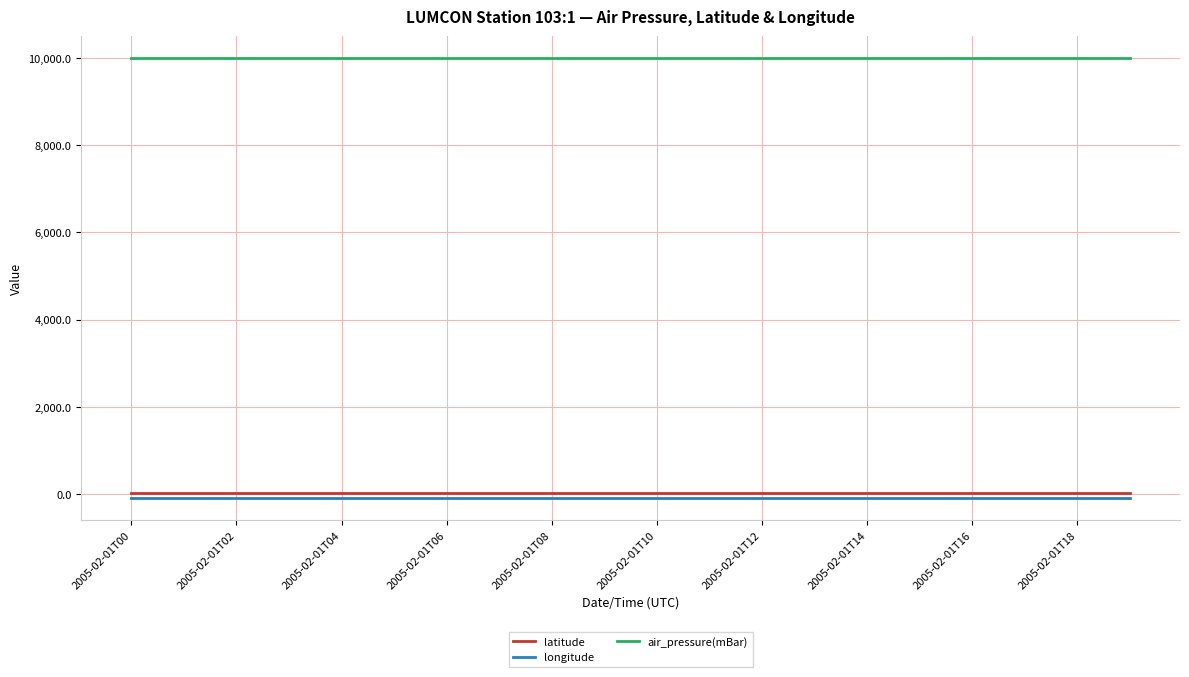

True or false: latitude and air_pressure(mBar) intersect in this chart.

False